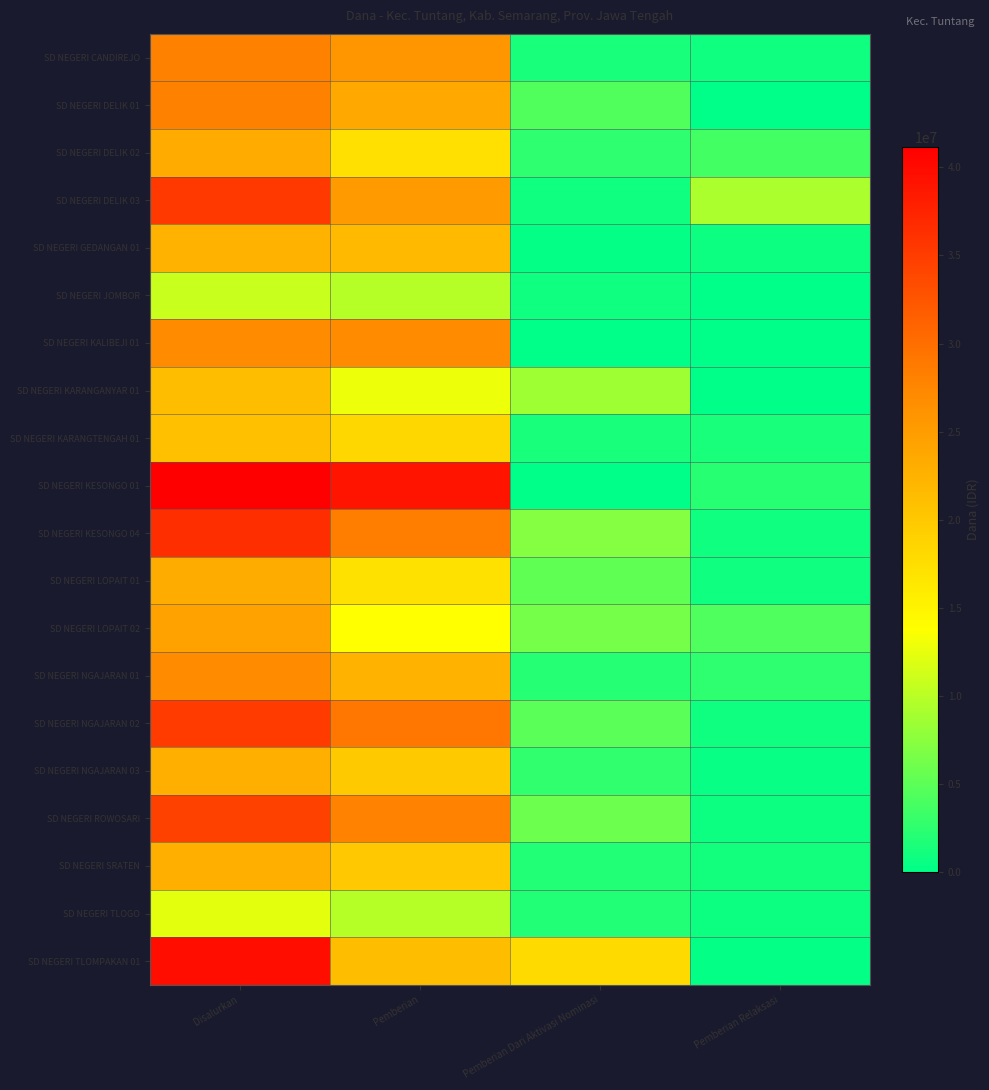

How many data points does each series have?

4